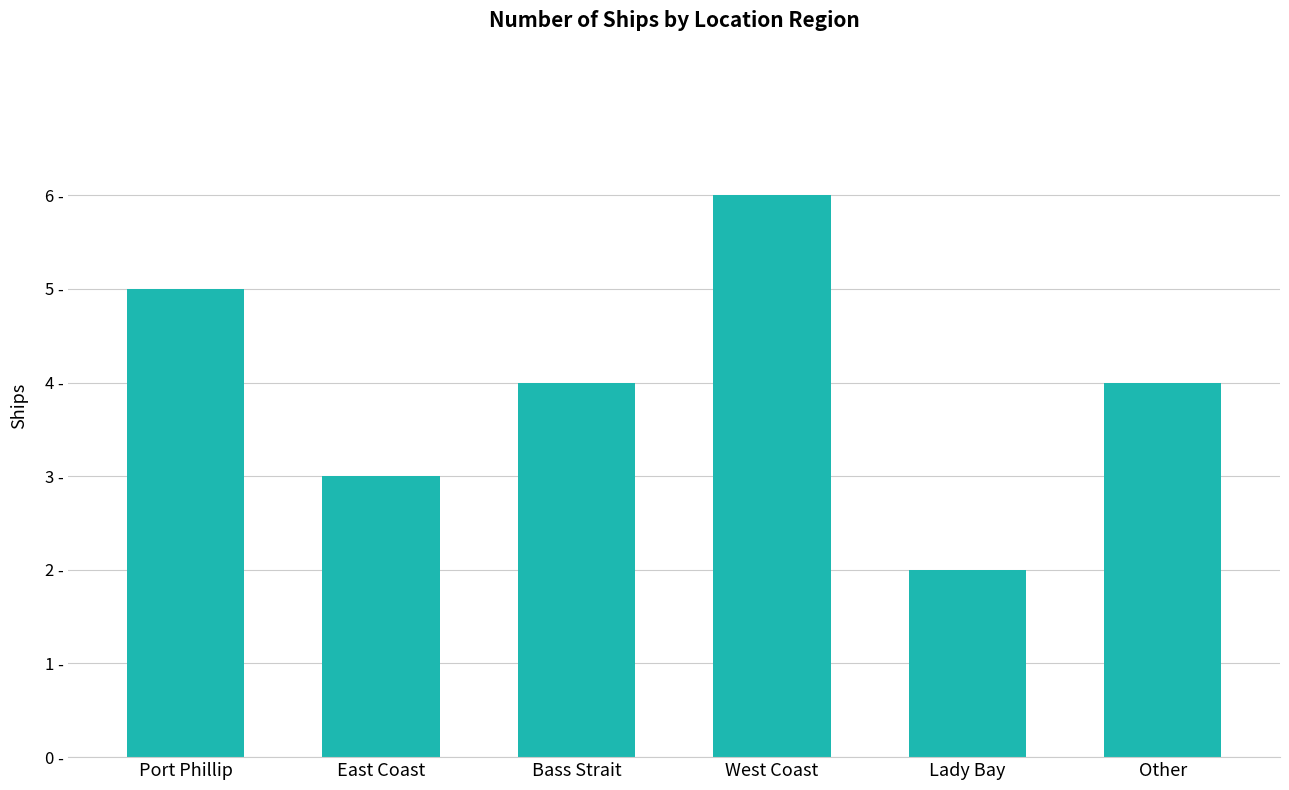

The value at West Coast is 10. True or false?

False